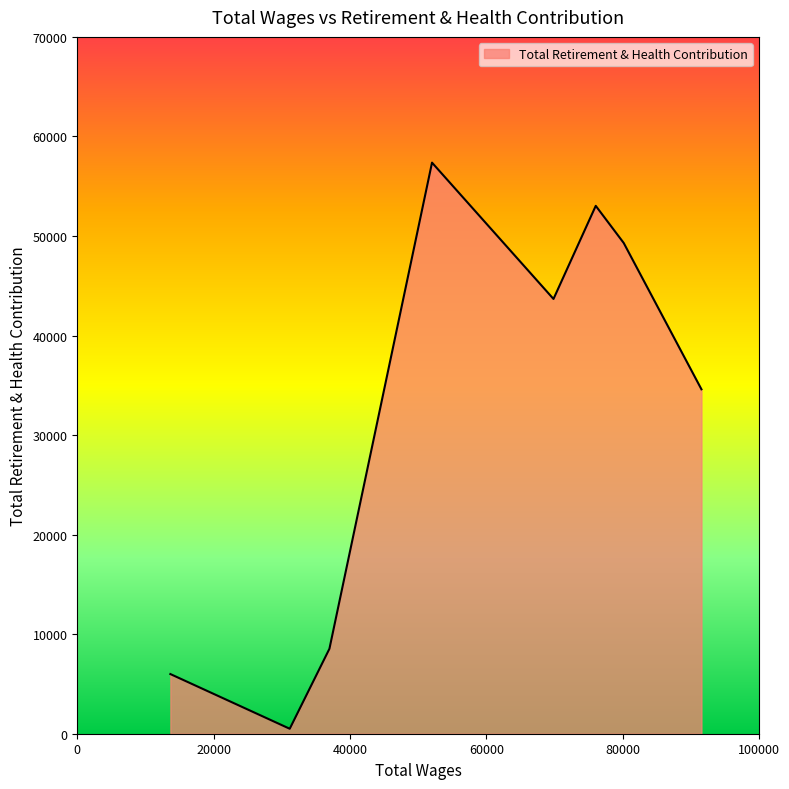

What is the sum of all values?

252995